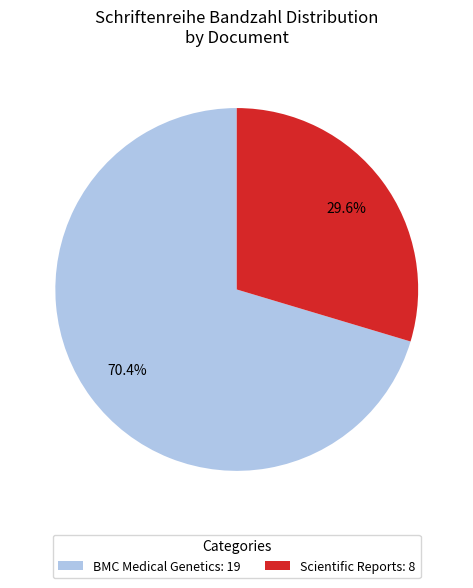

Is it true that BMC Medical Genetics is 82% of the pie?

False